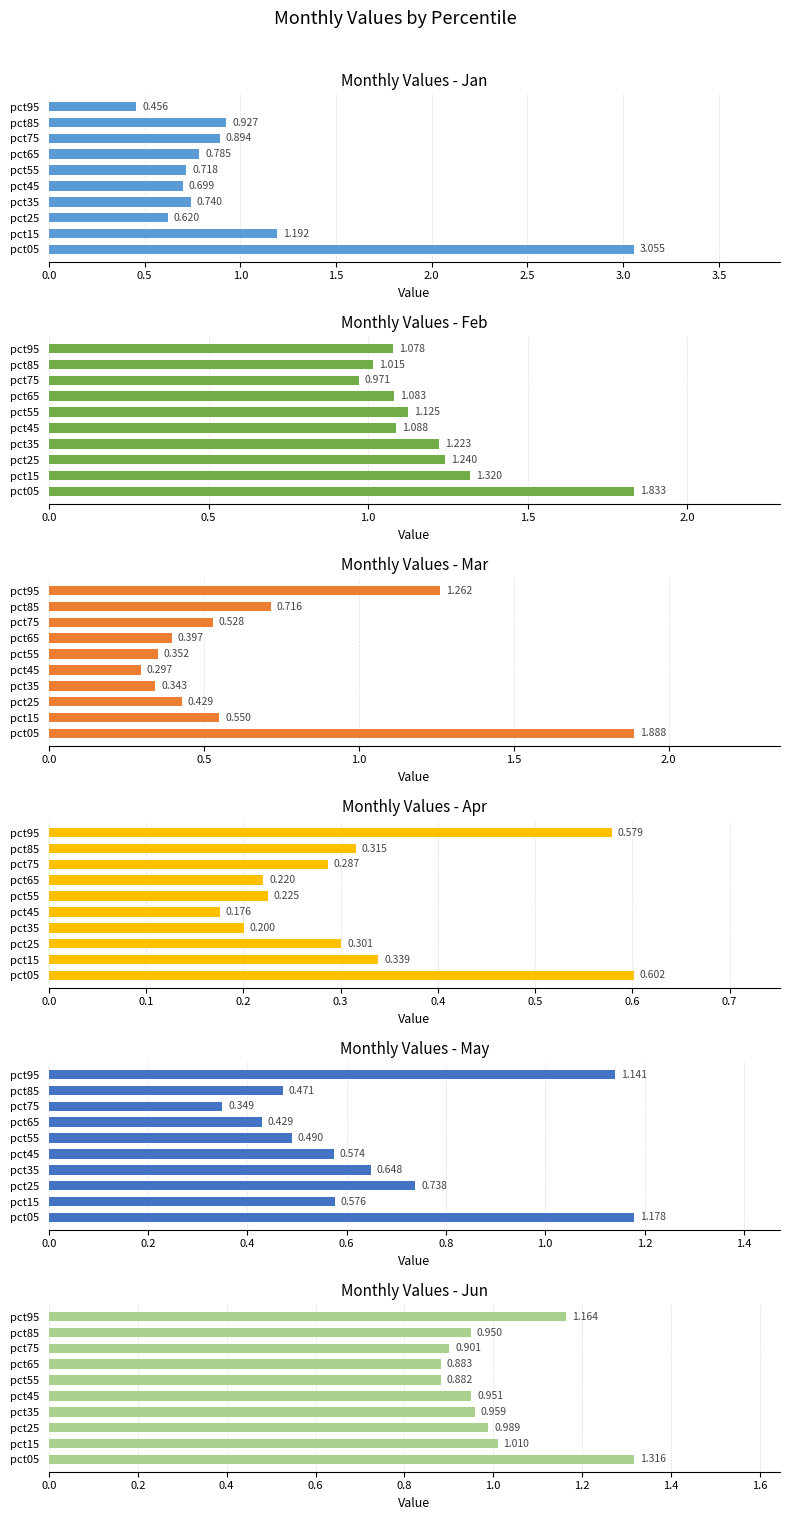

Is it true that Feb equals 0.7 at pct55?

False